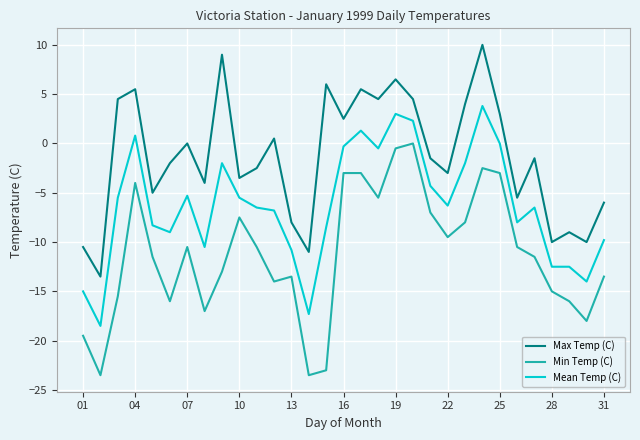

True or false: Max Temp (C) and Mean Temp (C) intersect in this chart.

False